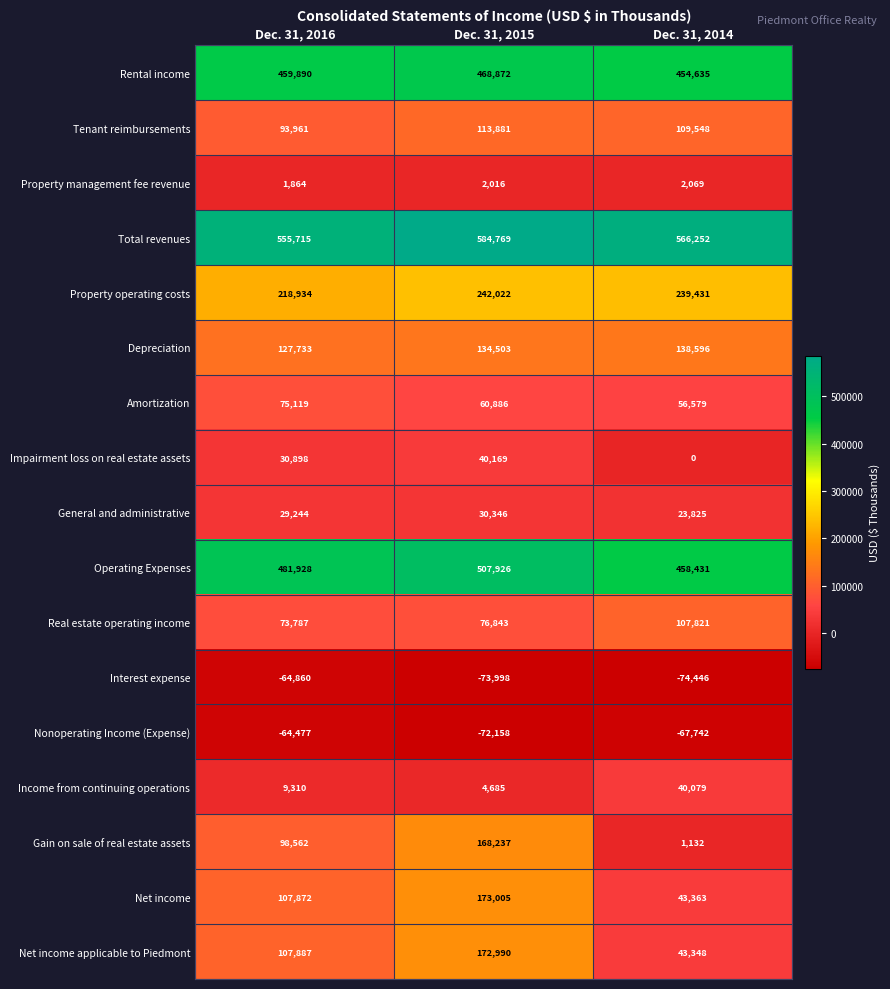

What is the difference between the highest and lowest values at Dec. 31, 2016?

620575